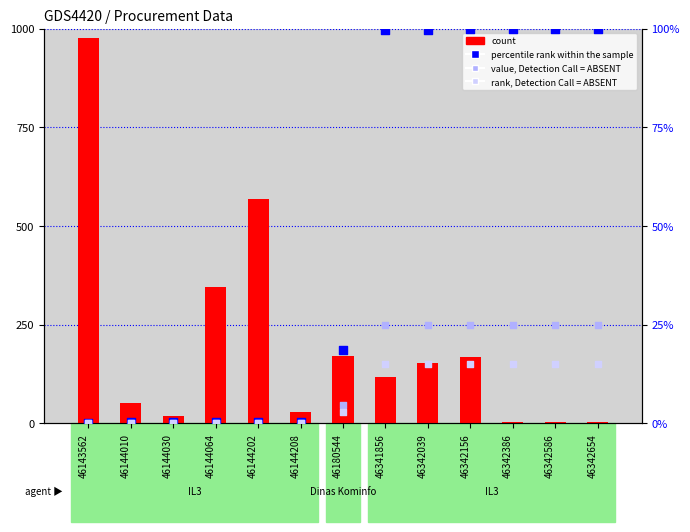

Which series has the largest total across all categories?

count